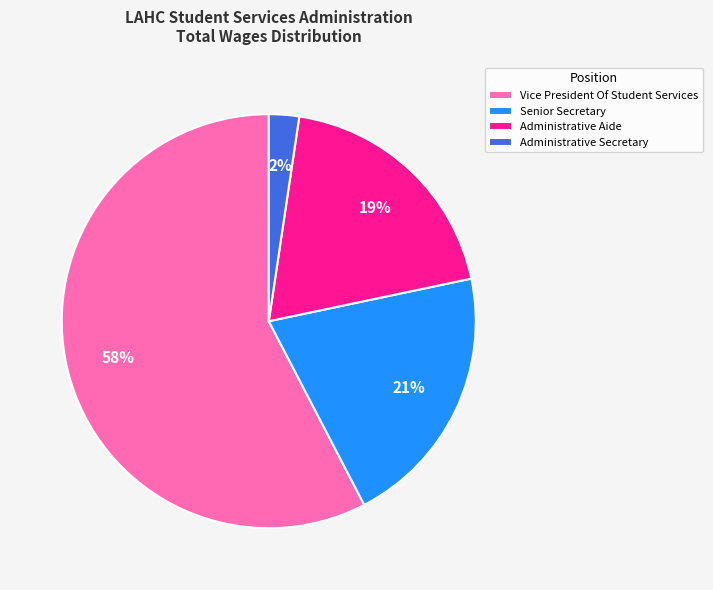

Does any single category account for the majority?

Yes